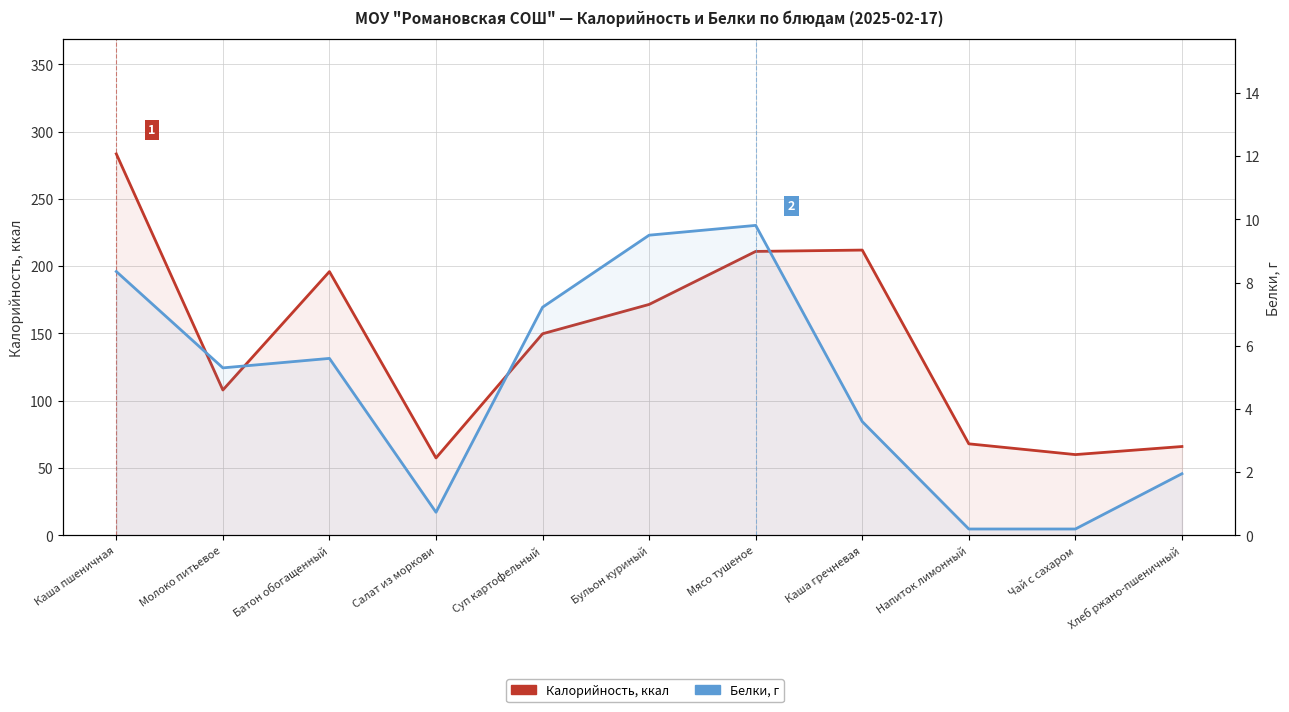

Reading left to right, transcribe all the data shown in this chart.

Калорийность: 283.5	108.0	196.0	57.5	149.8	171.6	211.0	212.0	68.0	60.0	66.0
Белки: 8.3	5.3	5.6	0.7	7.2	9.5	9.8	3.6	0.2	0.2	1.9